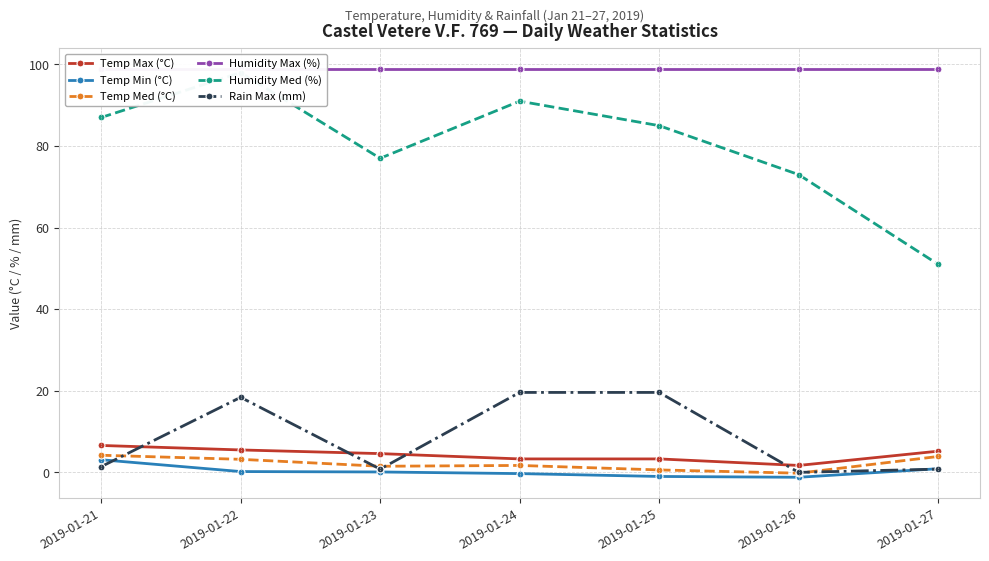

In Humidity Med (%), how many points are lower than both neighbors (excluding endpoints)?

1